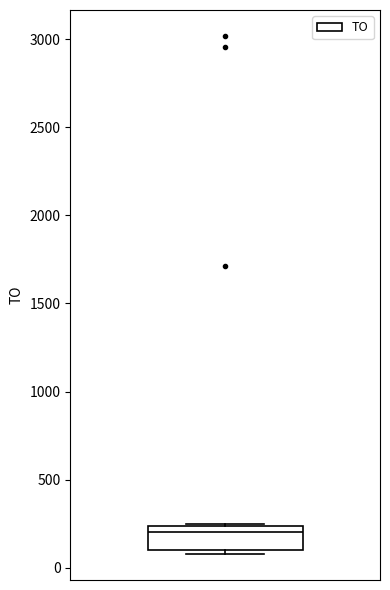

Where does the median line of the box sit on the y-axis? The values are not printed on the chart, so give them approximately, as read against the axis.

200